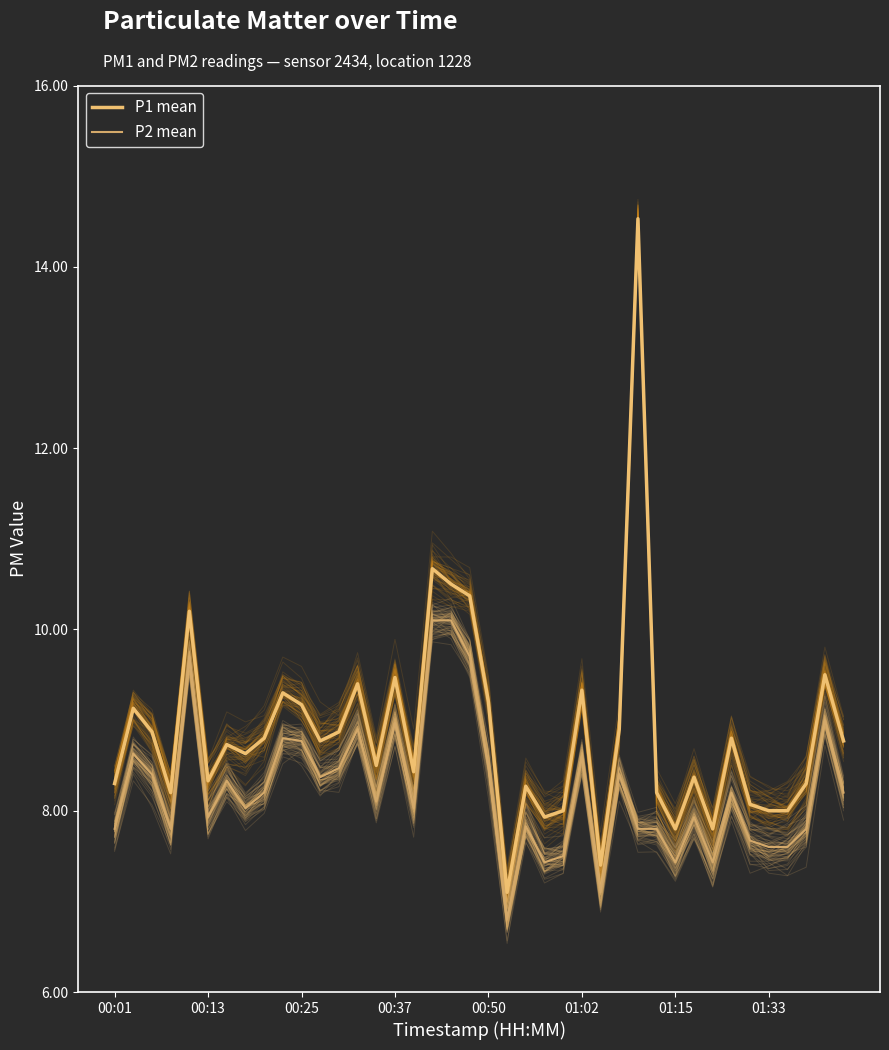

Which series has the widest spread of values?

P1 mean